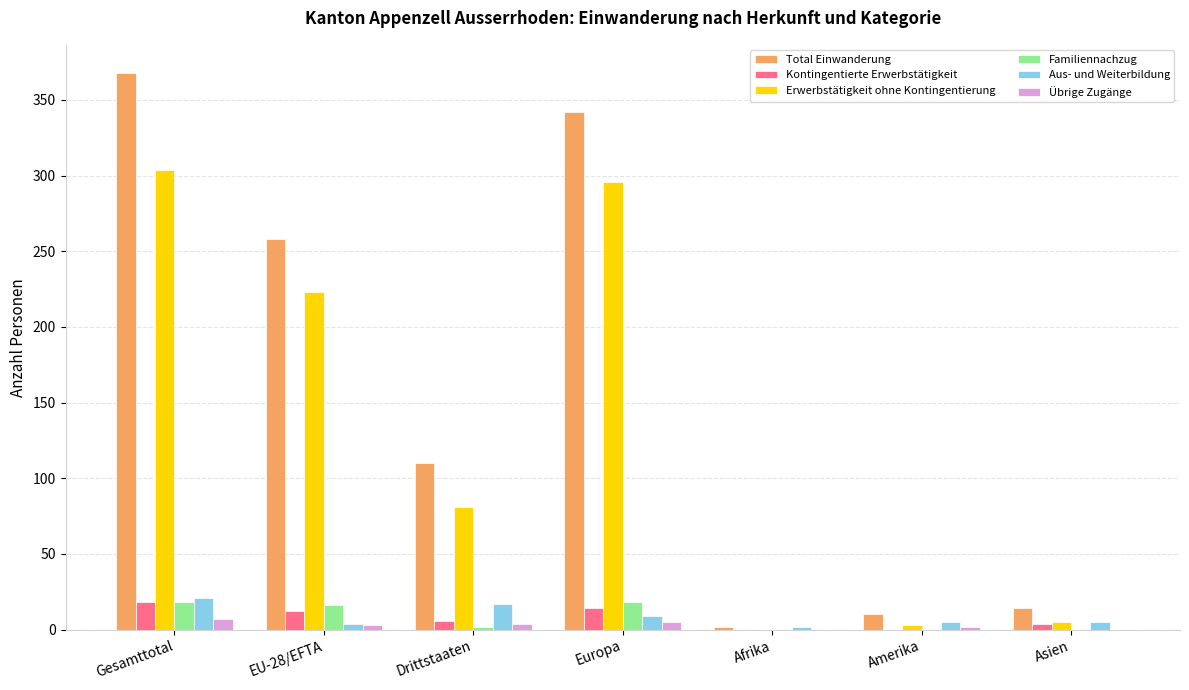

What is the difference between the Aus- und Weiterbildung values at Gesamttotal and Asien?

16